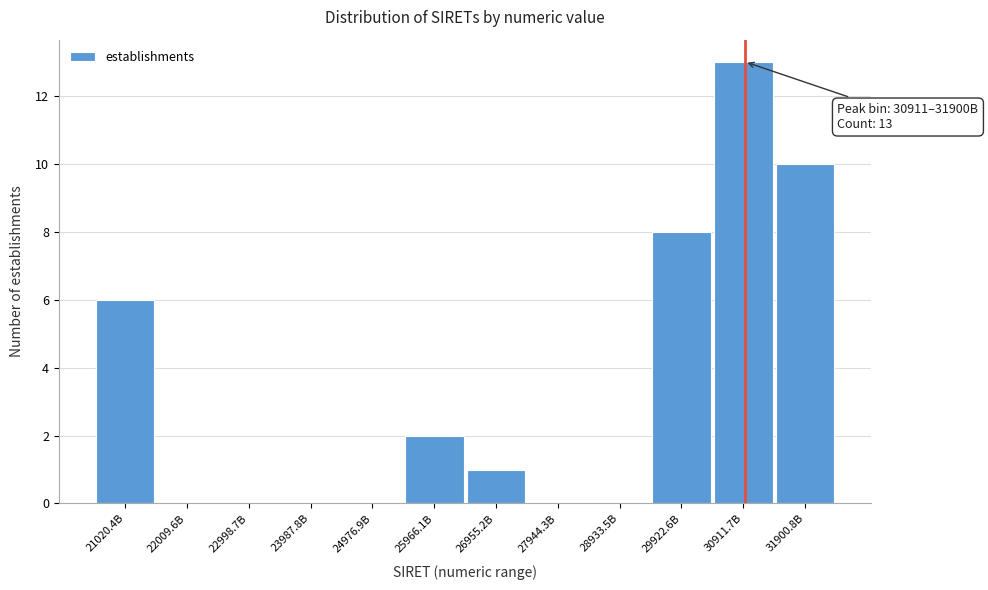

Reading right to left, what are all the values shown in this chart?

31900.8B=10	30911.7B=13	29922.6B=8	28933.5B=0	27944.3B=0	26955.2B=1	25966.1B=2	24976.9B=0	23987.8B=0	22998.7B=0	22009.6B=0	21020.4B=6